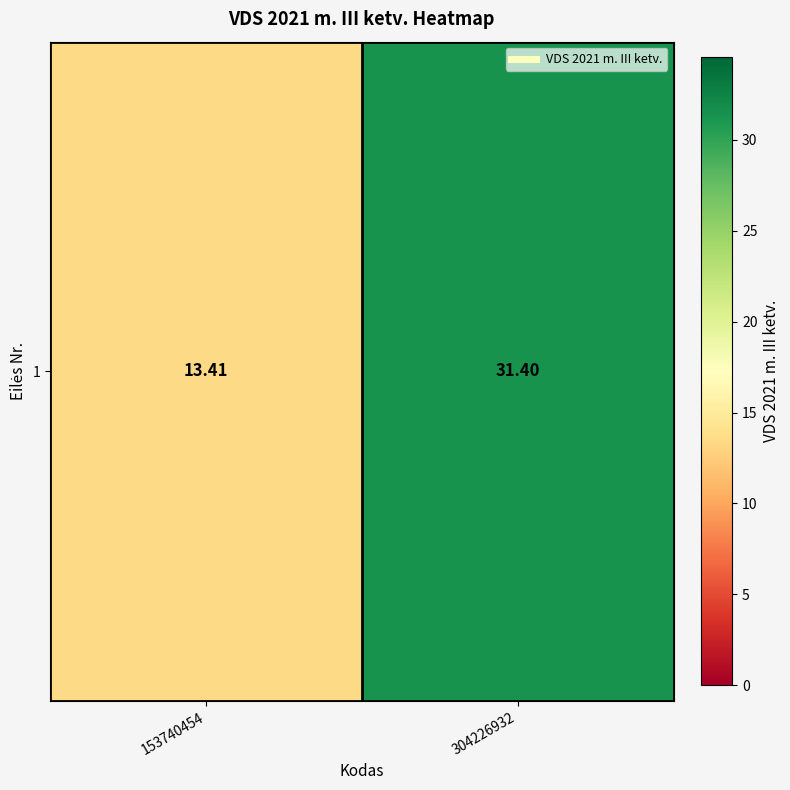

True or false: the data shows 51.3 at 304226932.

False